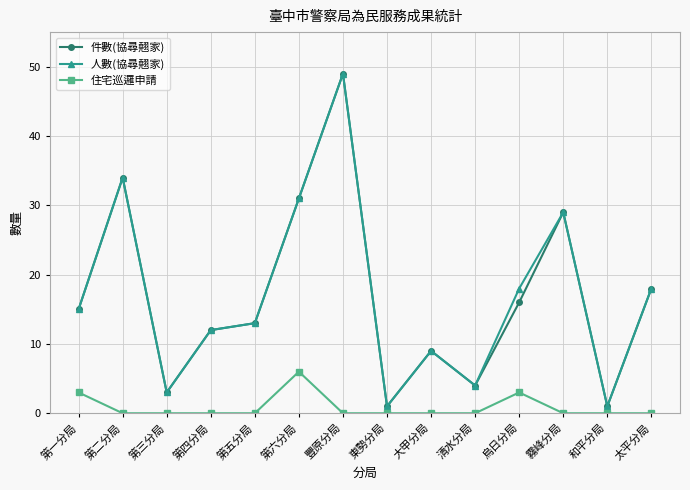

In 住宅巡邏申請, how many points are higher than both neighbors (excluding endpoints)?

2